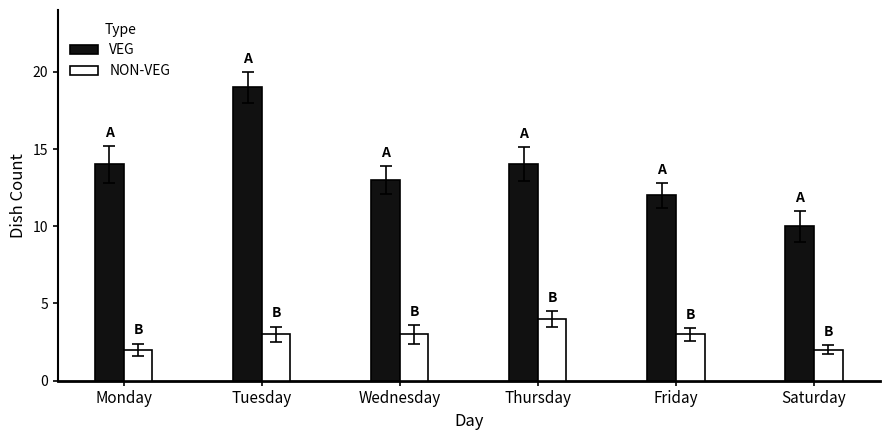

Reading right to left, what are all the values shown in this chart?

VEG: 10	12	14	13	19	14
NON-VEG: 2	3	4	3	3	2